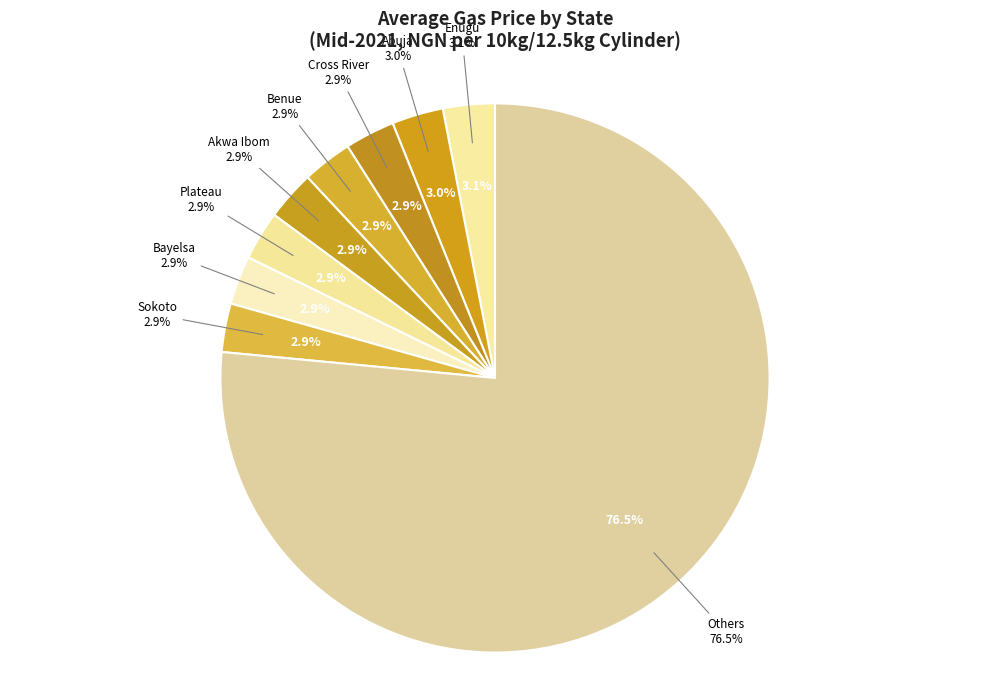

Does any single category account for the majority?

No